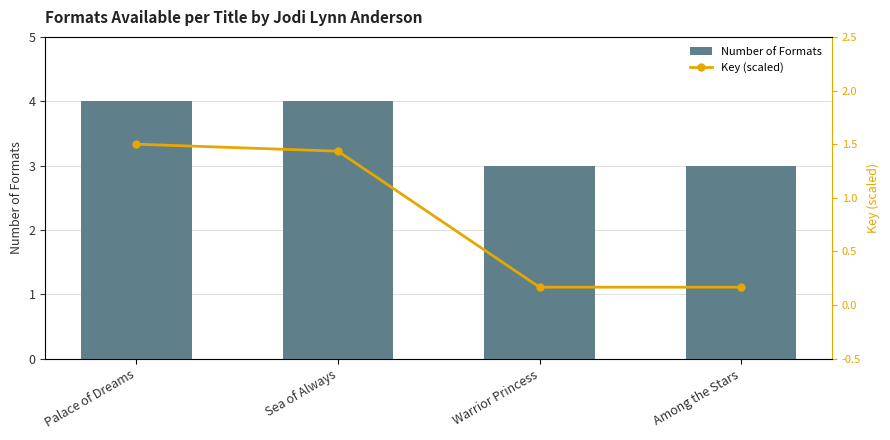

What is the sum of the Key (scaled) values at Among the Stars and Sea of Always?

1.6